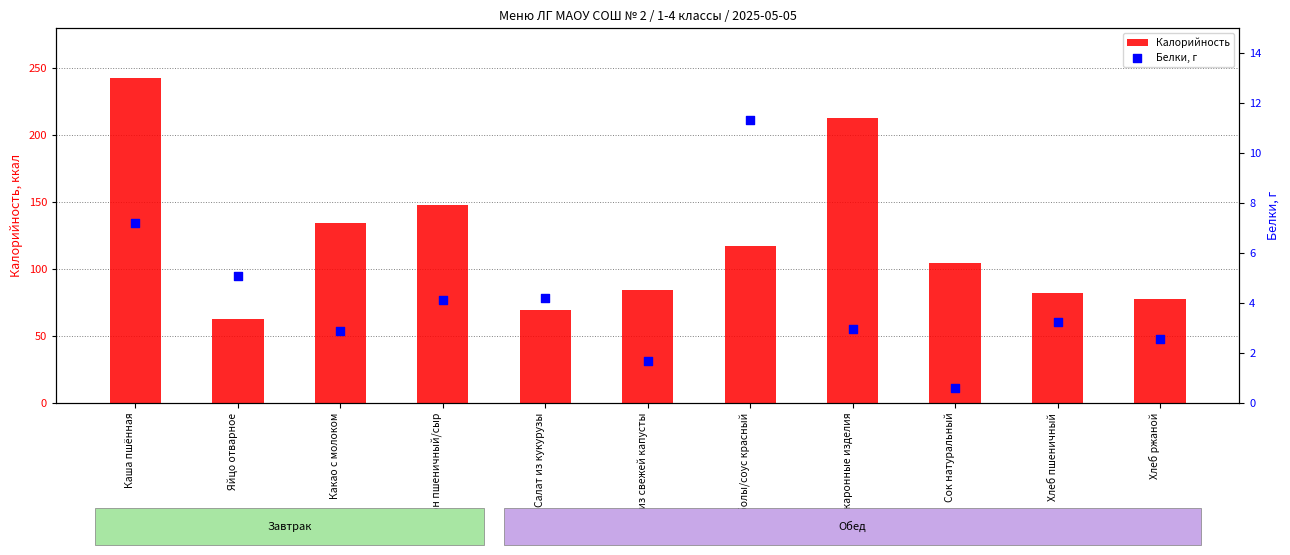

Is the value of Калорийность at Хлеб ржаной greater than the value of Белки, г at Хлеб ржаной?

Yes